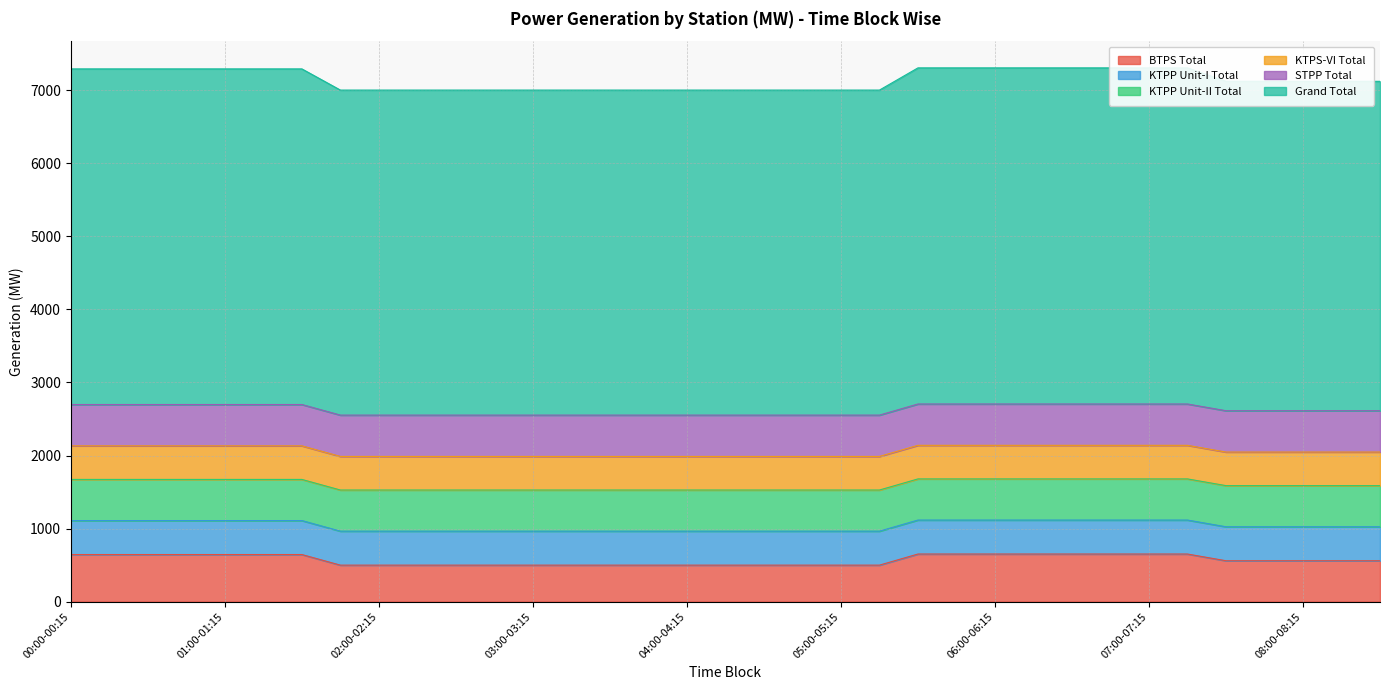

Does the chart display data point markers on the line(s)?

No